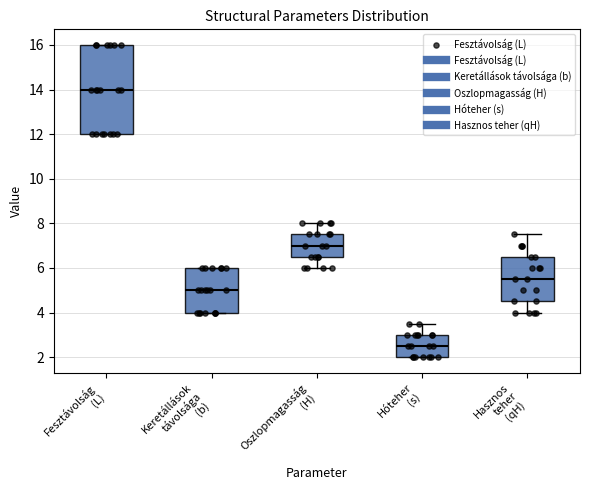

Which box has the highest median line?

Fesztávolság (L)